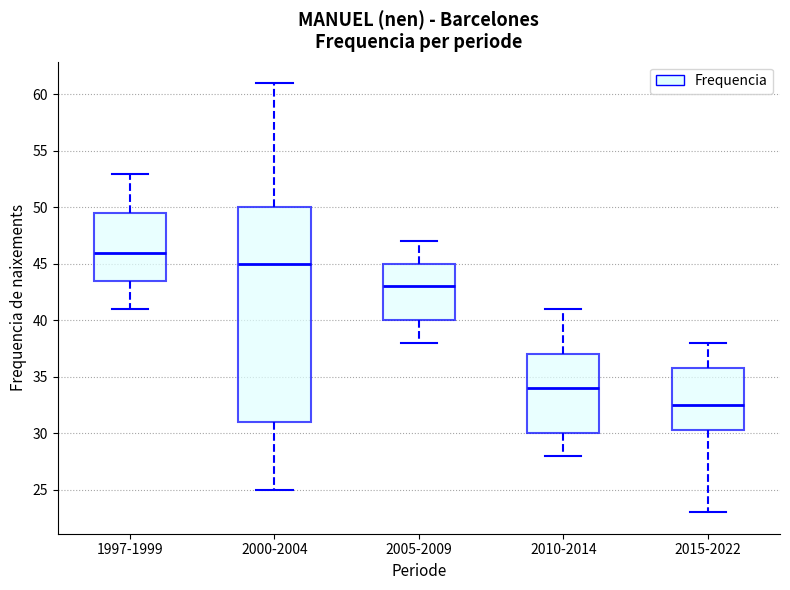

Where is the upper edge of the box for 2000-2004 on the y-axis? The values are not printed on the chart, so give them approximately, as read against the axis.

50.0